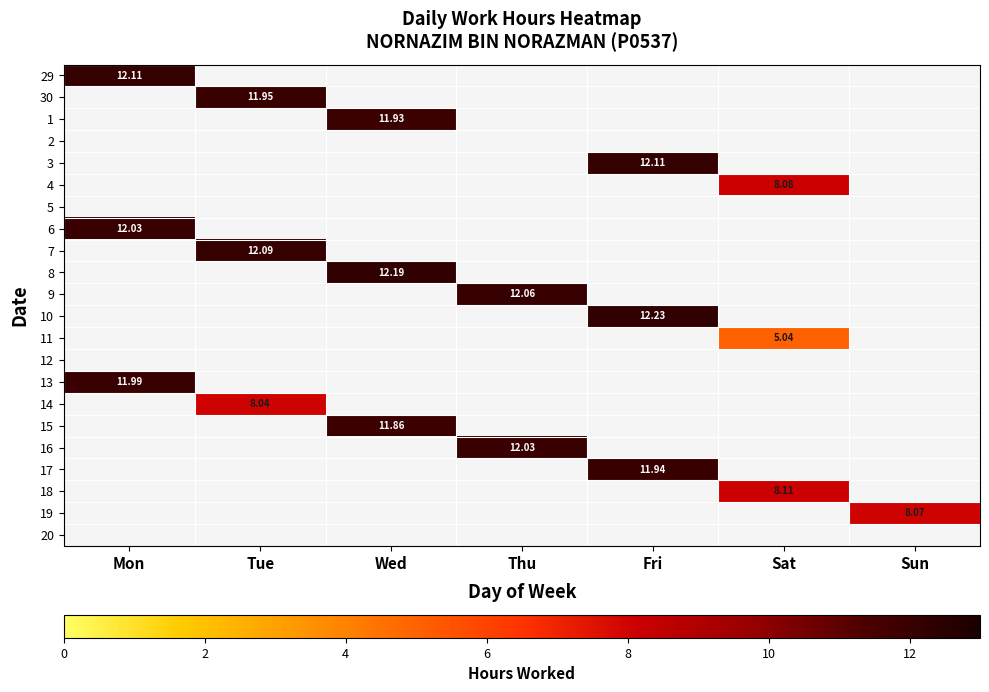

How many categories are shown in the chart?

7